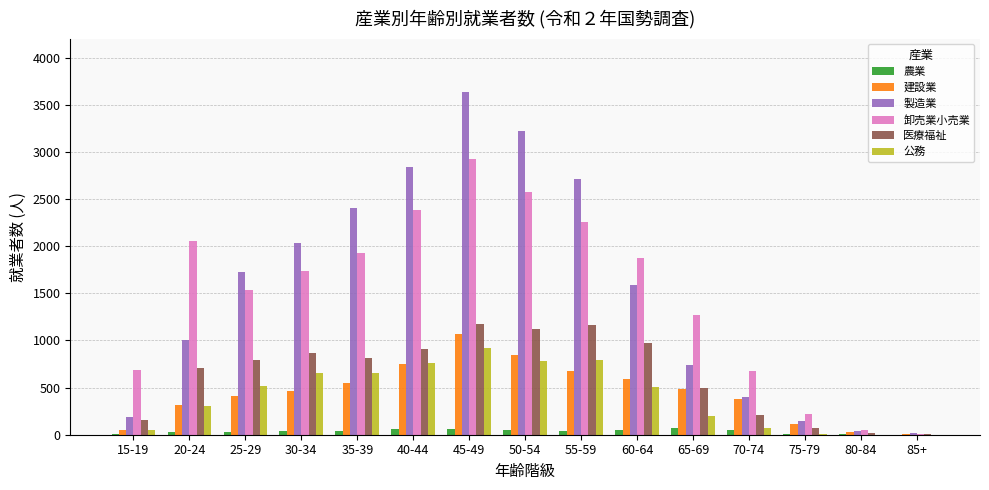

Where is 製造業 nearest to the value 1825?

25-29